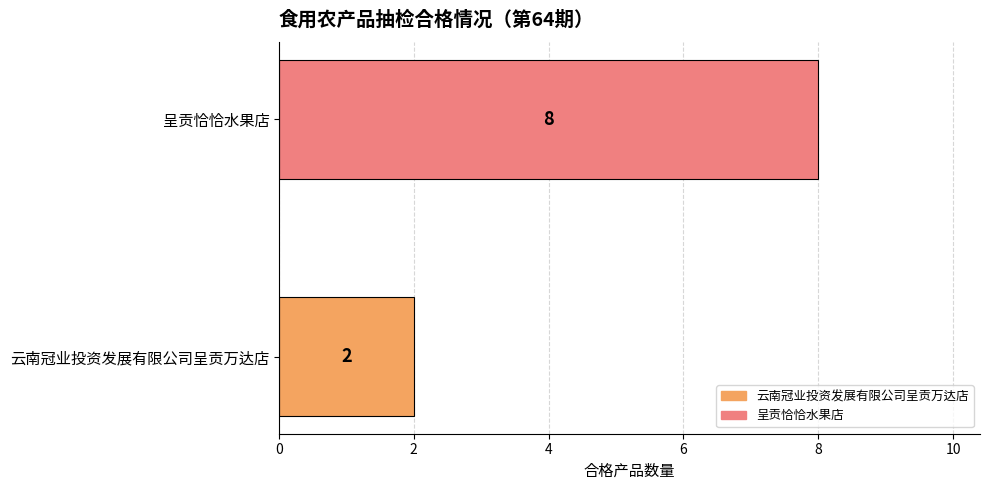

What is the change in value from 云南冠业投资发展有限公司呈贡万达店 to 呈贡恰恰水果店?

+6